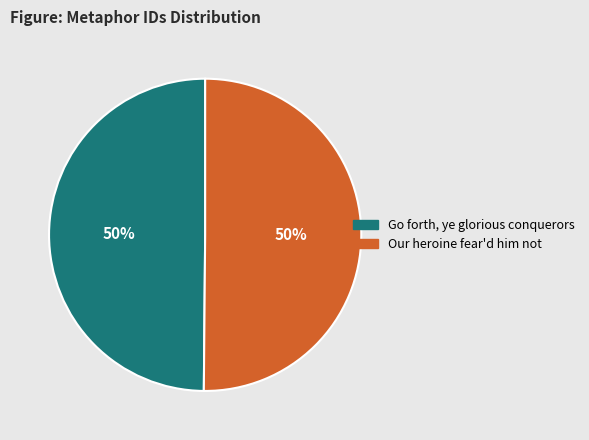

Approximately how many times larger is the value at Our heroine fear'd him not compared to Go forth, ye glorious conquerors?

1.0